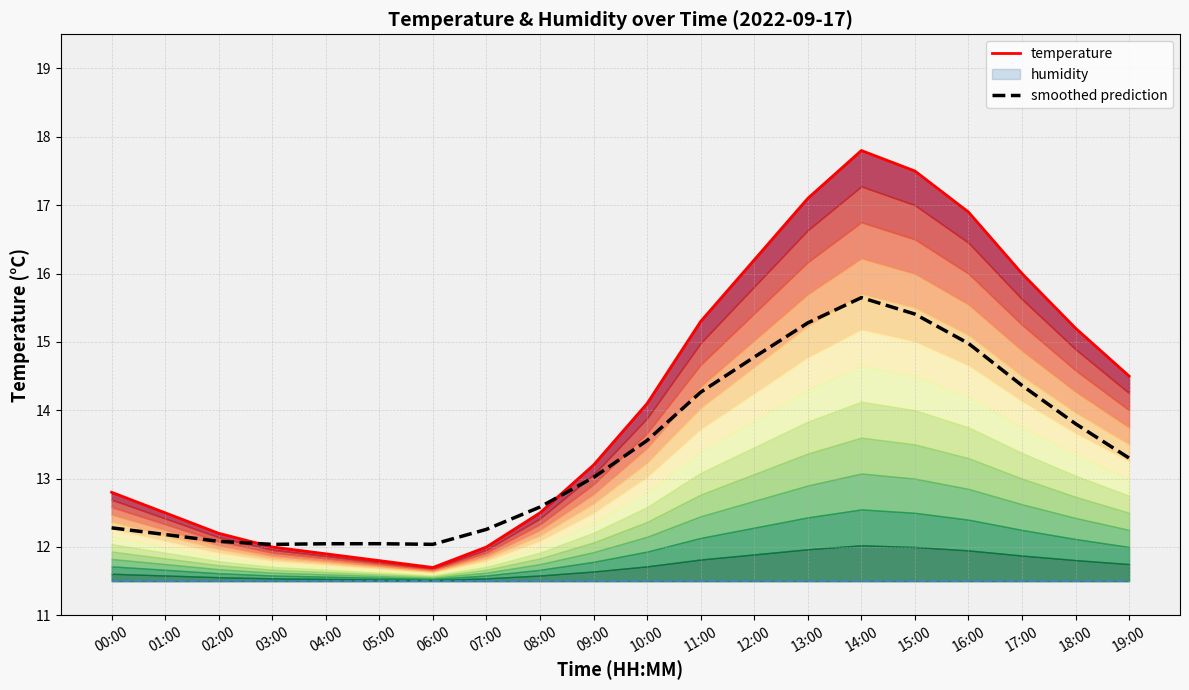

Where is smoothed prediction nearest to the value 13?

09:00